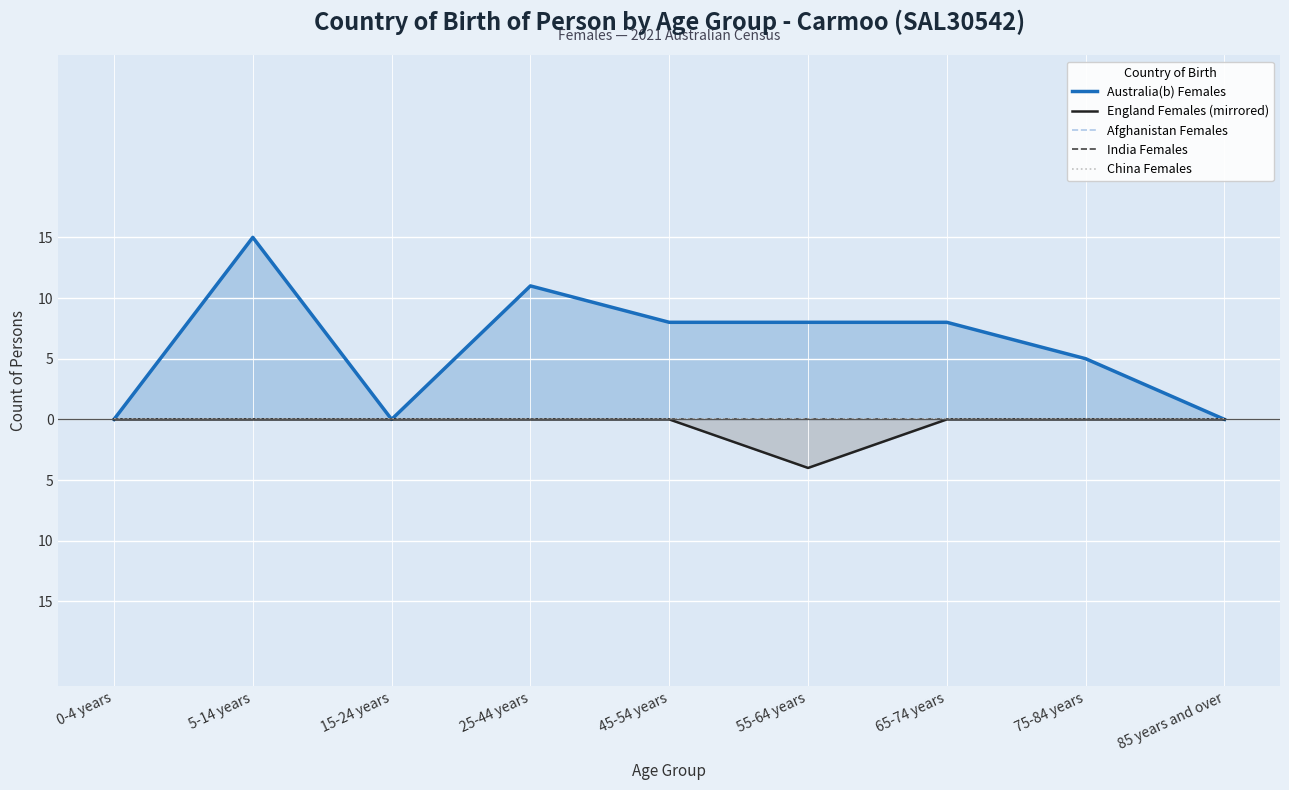

True or false: Australia(b) Females and England Females (mirrored) intersect in this chart.

False